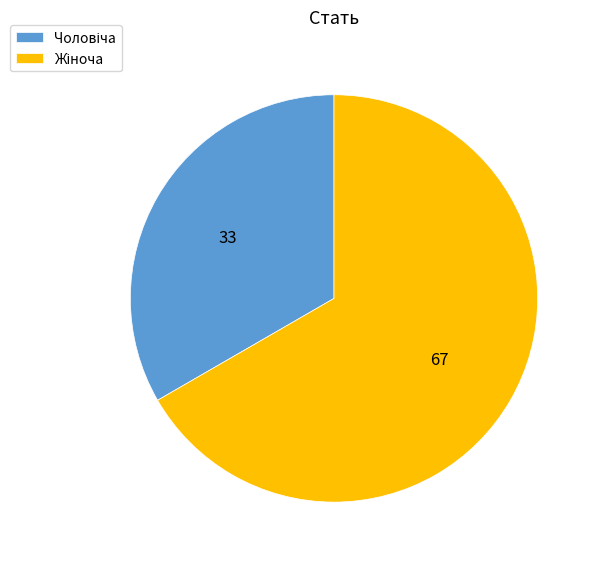

Does any single category account for the majority?

Yes